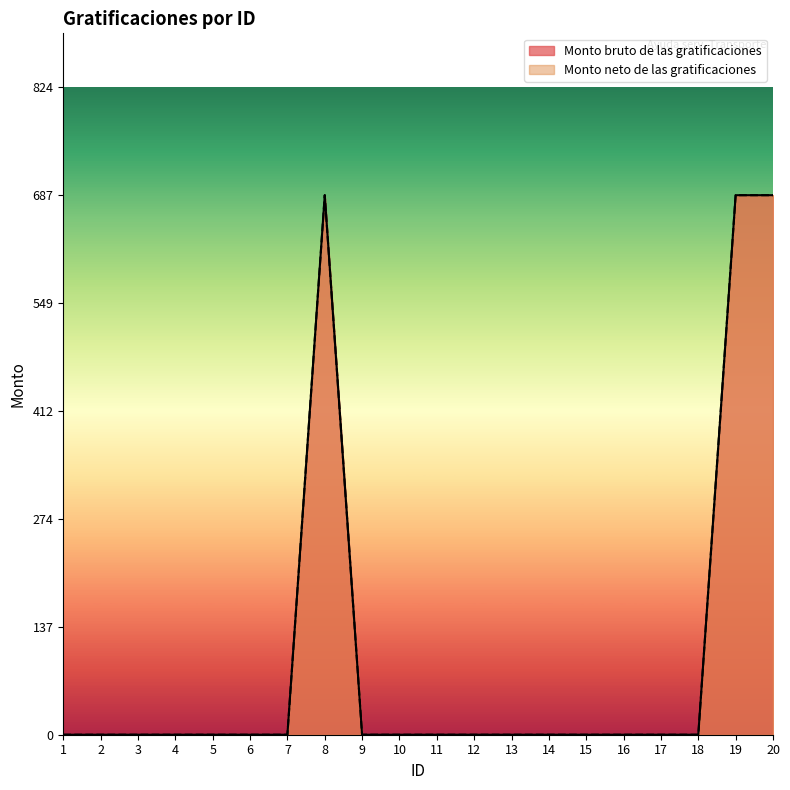

Which series has the largest range (max minus min)?

Monto bruto de las gratificaciones